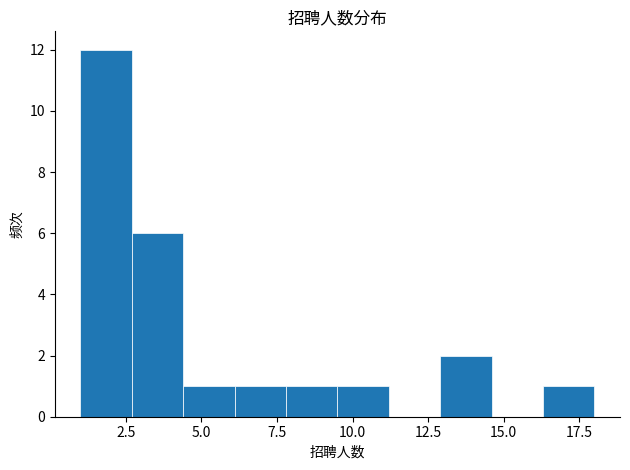

Around what value on the x-axis is the tallest bar? Give the approximate position of its centre, as read against the axis.

2.0